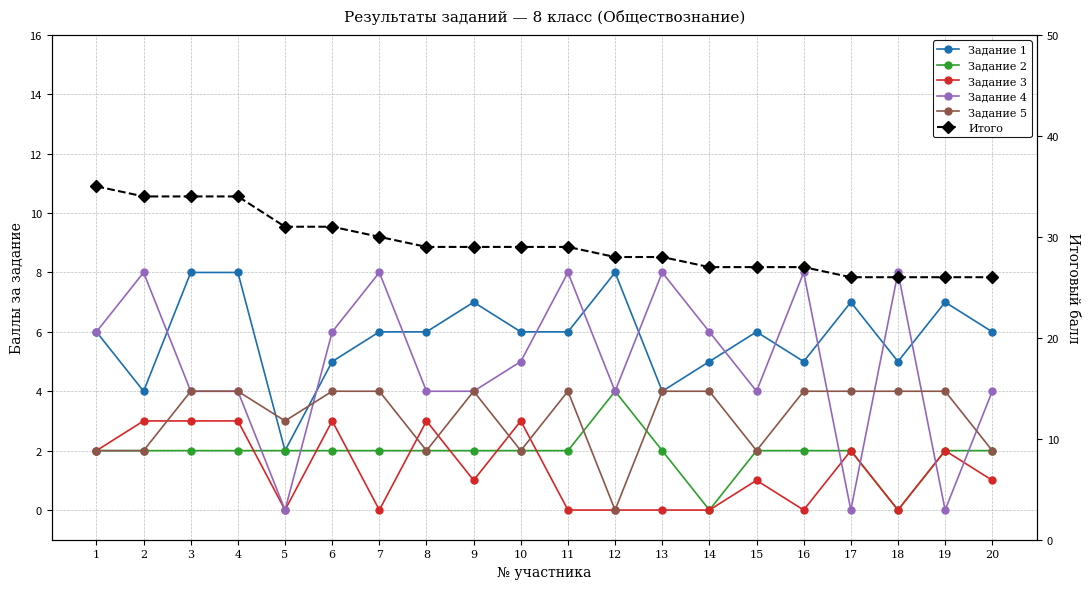

What is the approximate value of Итого at 8?

29